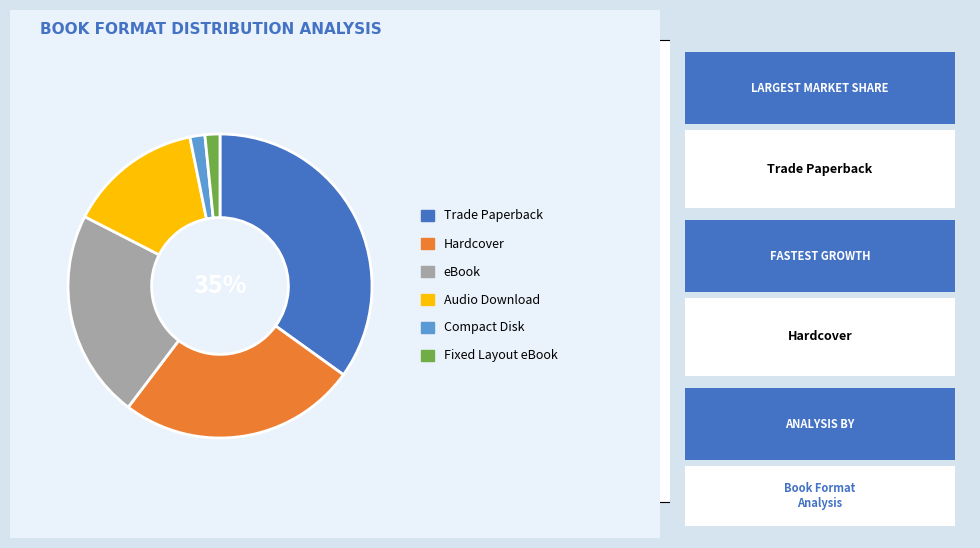

To the nearest percent, what is the difference between the largest and smallest slice percentages?

33%